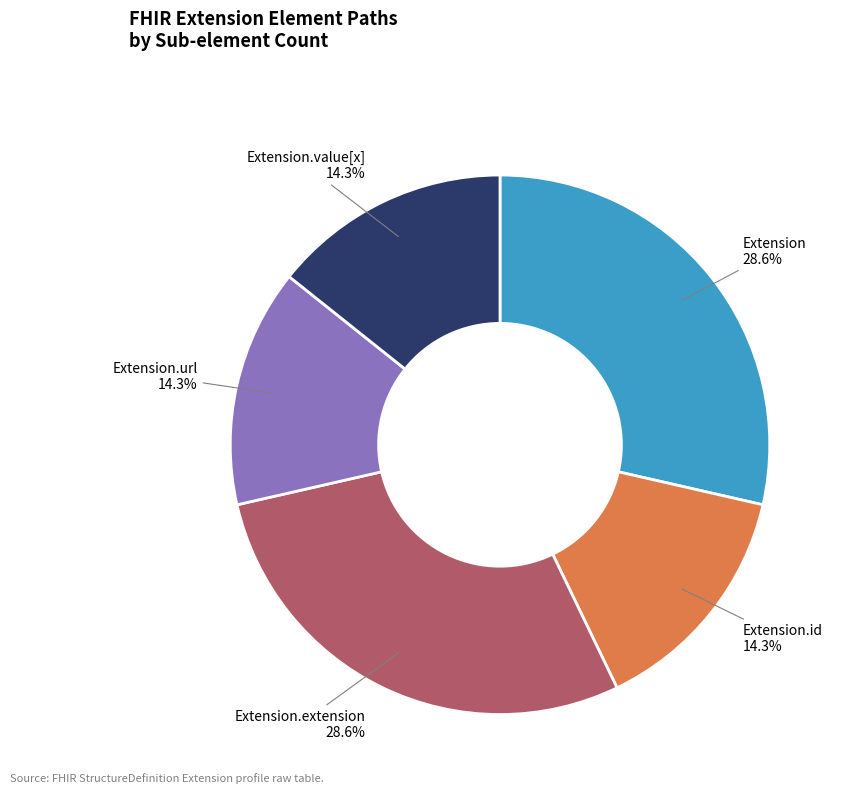

Is there any slice that represents more than half of the pie?

No